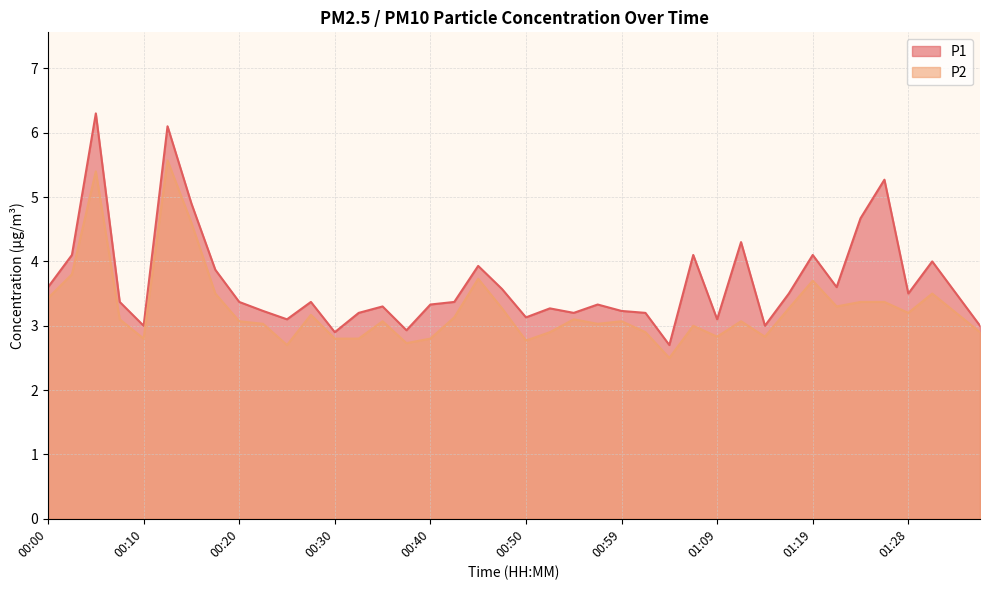

How many interior local valleys does the P1 series have?

11